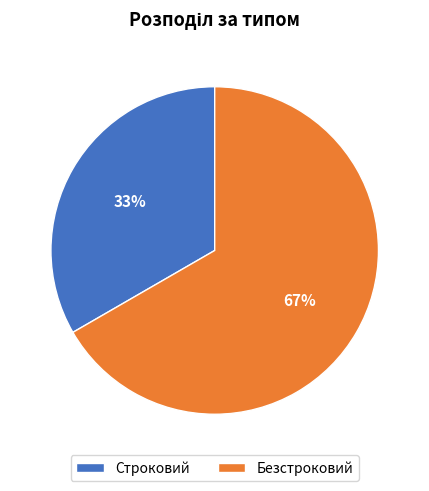

To the nearest percent, what is the average slice percentage?

50%